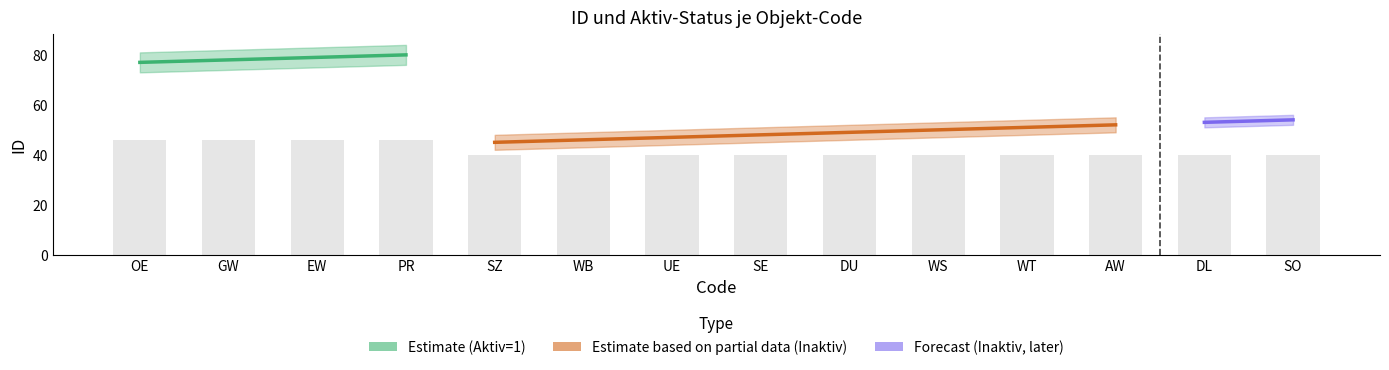

What is the sum of the values at SE and WB?

80